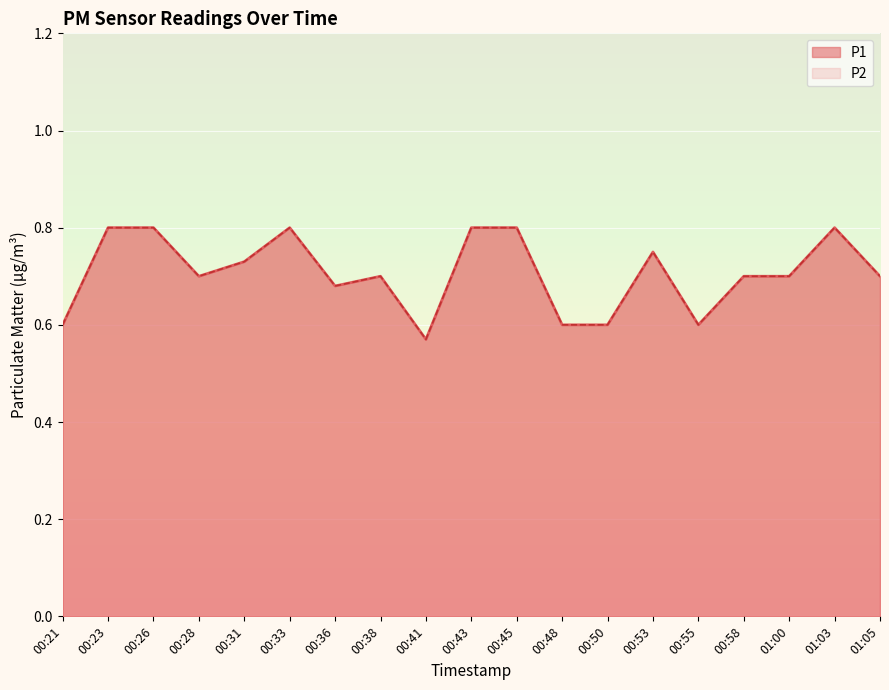

What is the total value across all series at 00:33?

1.6